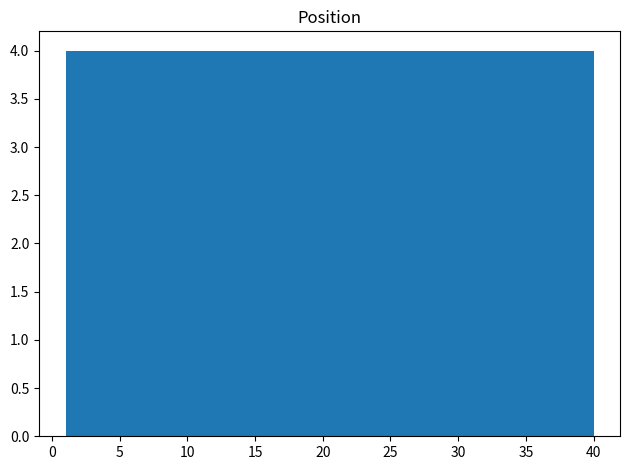

How tall is the bar that spans 12.7 to 16.6 on the x-axis? Neither the bar edges nor the heights are printed on the chart, so give them approximately, as read against the axes.

4